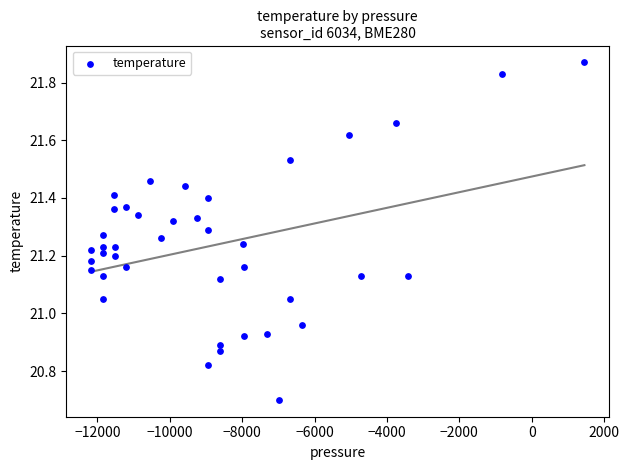

What is the range of X values (max minus min)?

13633.5